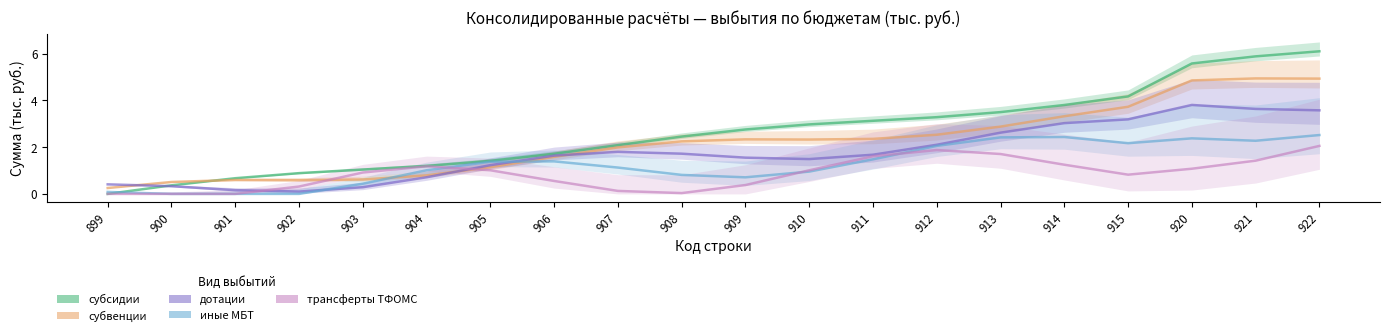

At which category does the chart reach its minimum across all series?

899